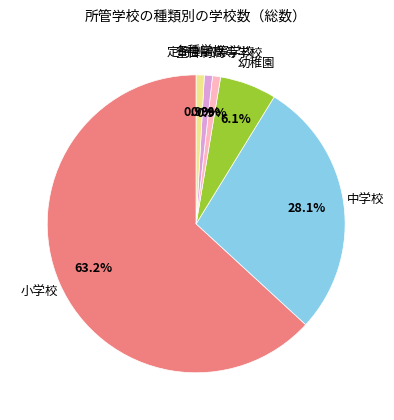

Does any single category account for the majority?

Yes